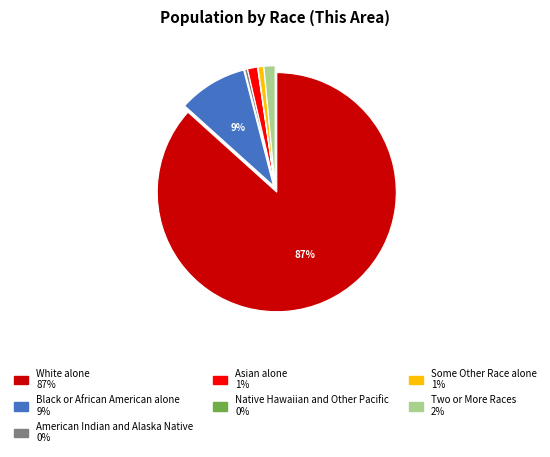

Combined, do Black or African American alone and White alone account for over 50%?

Yes